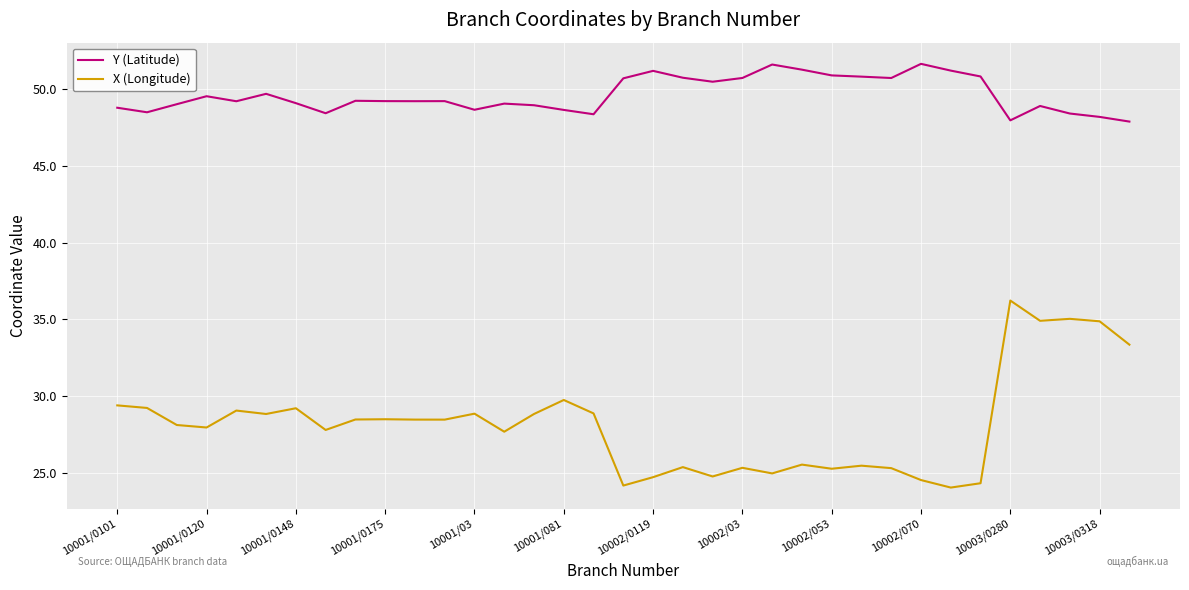

What is the highest value of the X (Longitude) series?

36.2